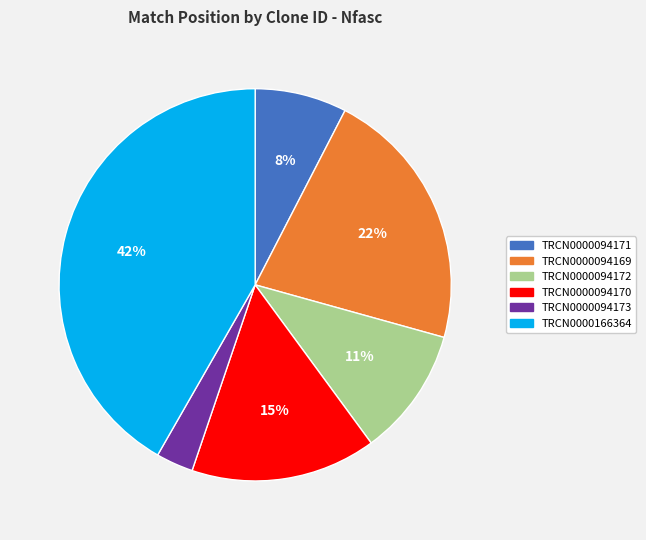

True or false: TRCN0000094172 accounts for 4% of the total.

False